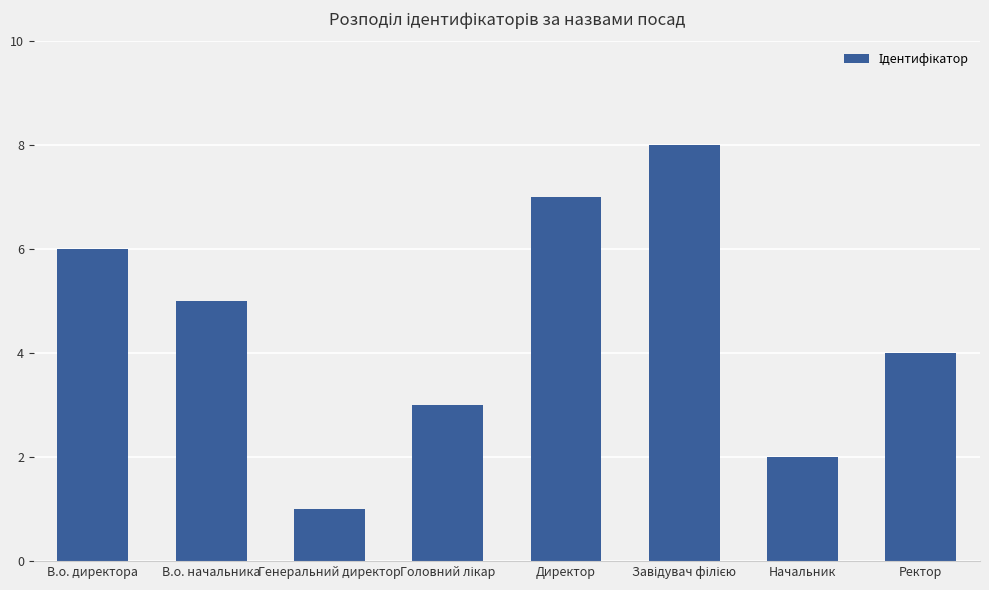

Reading right to left, extract all data points from this chart.

4	2	8	7	3	1	5	6